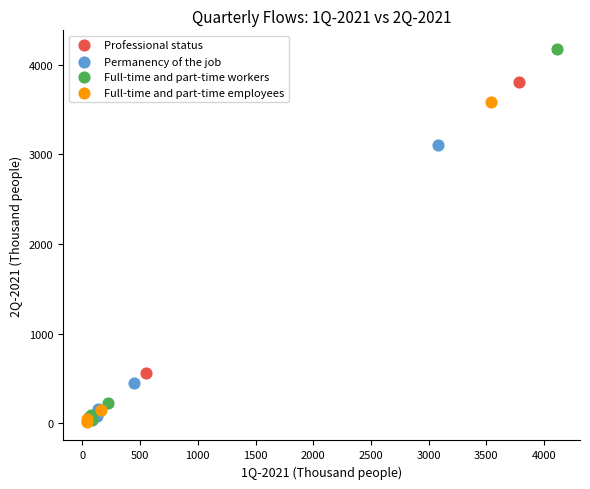

Which series contains the highest Y value?

Full-time and part-time workers